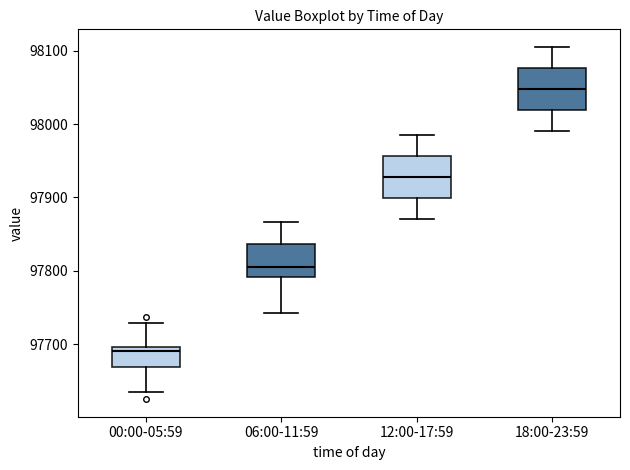

Reading left to right, transcribe this box plot: for each box, give where its median line is, the range the box spans, and where its two whiskers end, as read against the y-axis. The values are not printed on the chart, so give them approximately, as read against the axis.

00:00-05:59: median 97690, box 97670 to 97700, whiskers 97630 to 97730
06:00-11:59: median 97800, box 97790 to 97840, whiskers 97740 to 97870
12:00-17:59: median 97930, box 97900 to 97960, whiskers 97870 to 97990
18:00-23:59: median 98050, box 98020 to 98080, whiskers 97990 to 98110